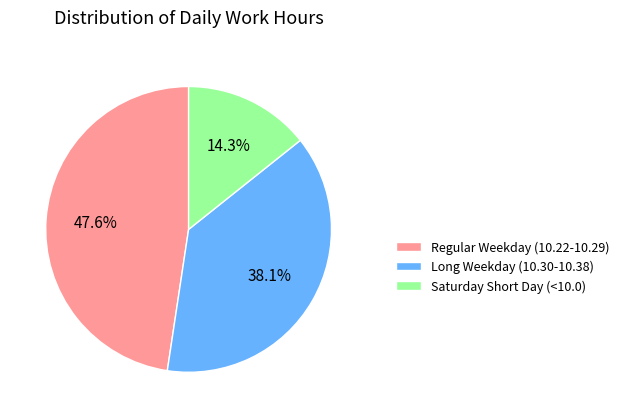

To the nearest percent, what is the difference between the largest and smallest slice percentages?

33%